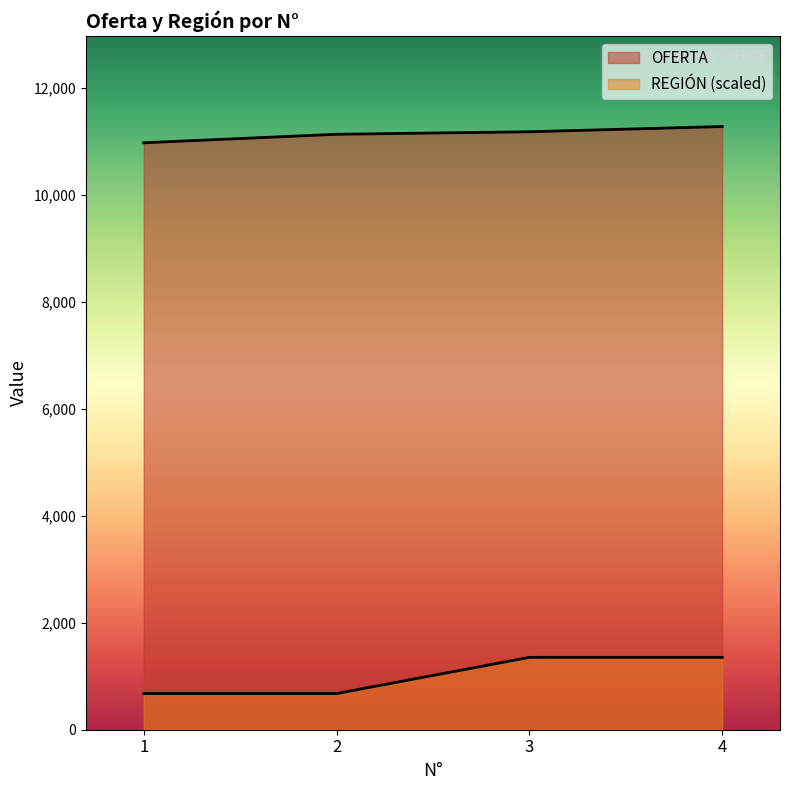

True or false: OFERTA and REGIÓN cross at least once.

False